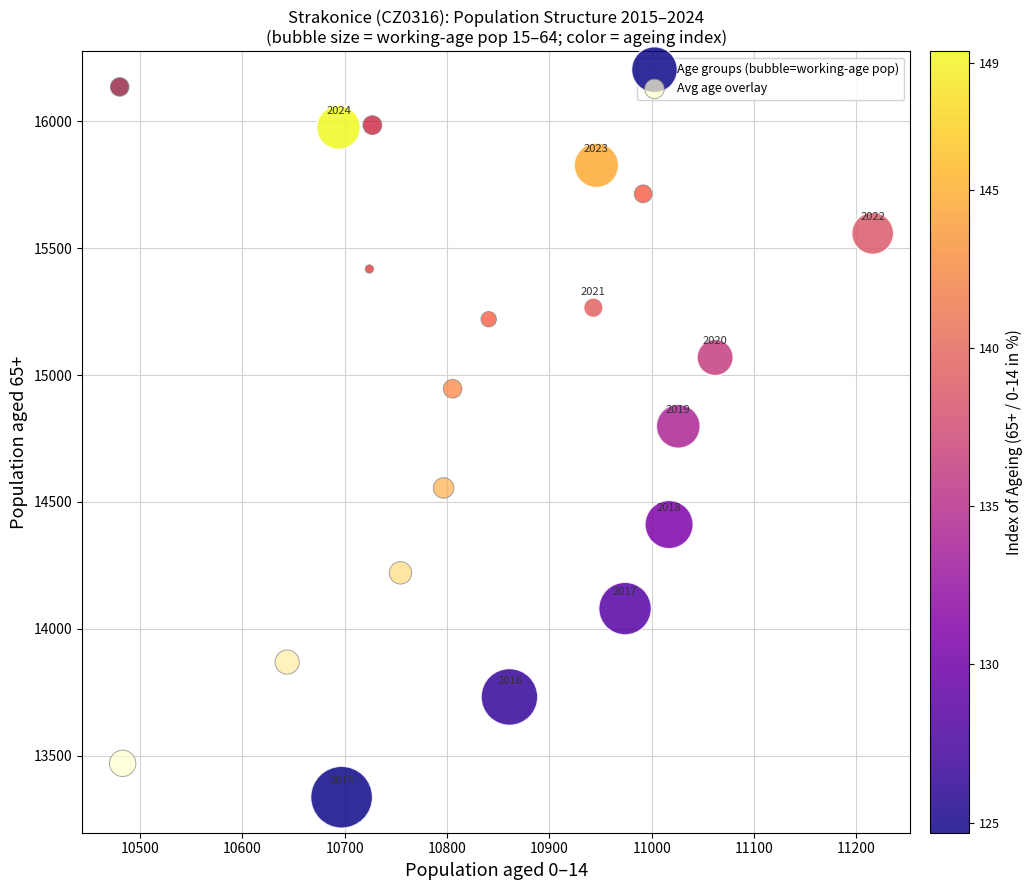

What are all the series names shown in the legend?

Age groups (bubble=working-age pop), Avg age overlay